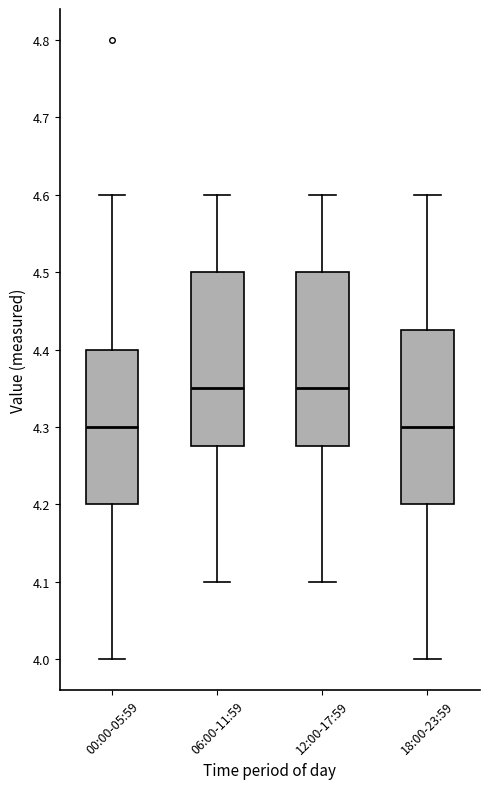

Where is the upper edge of the box for 12:00-17:59 on the y-axis? The values are not printed on the chart, so give them approximately, as read against the axis.

4.50